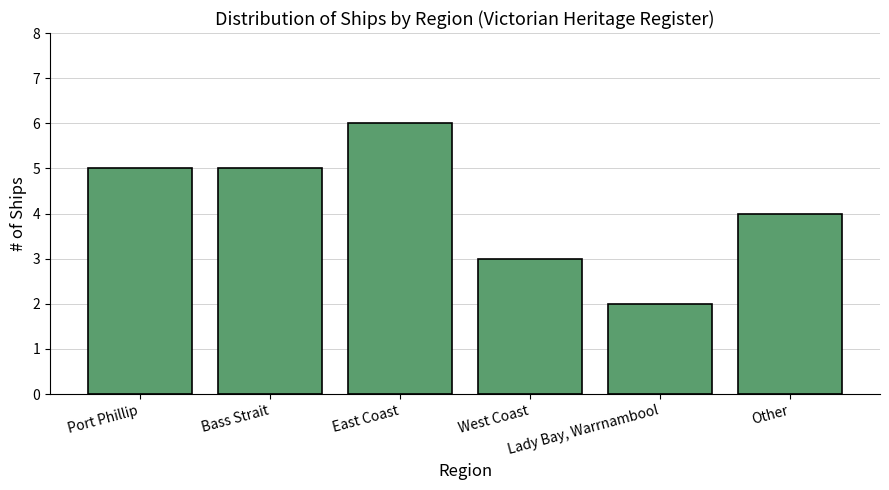

What position from the left is Other?

6